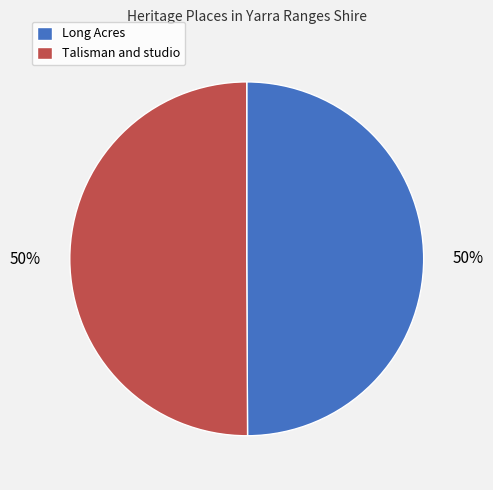

How many segments does this pie chart have?

2